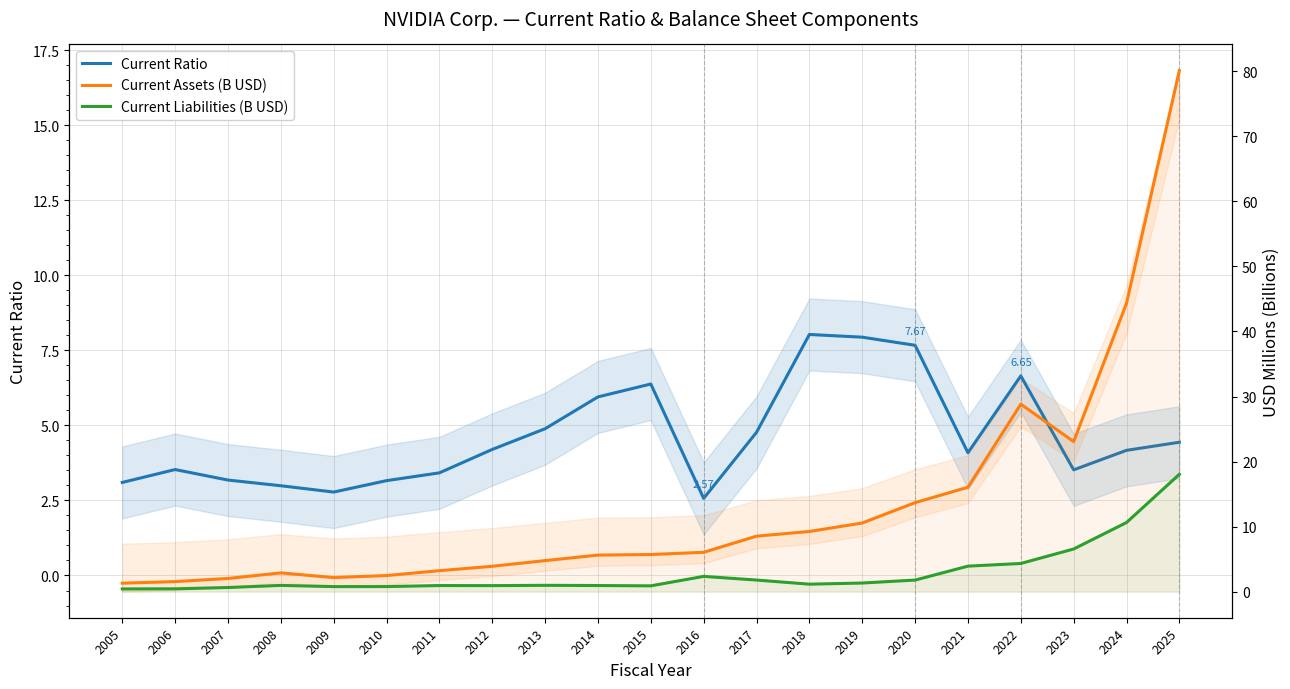

How many interior local valleys does the Current Assets (B USD) series have?

2